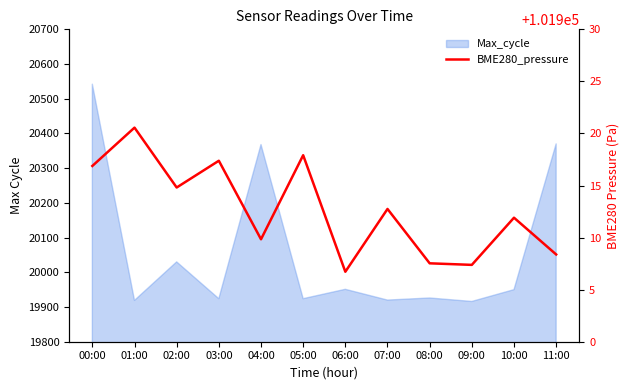

At which label is the value closest to 101913?

07:00